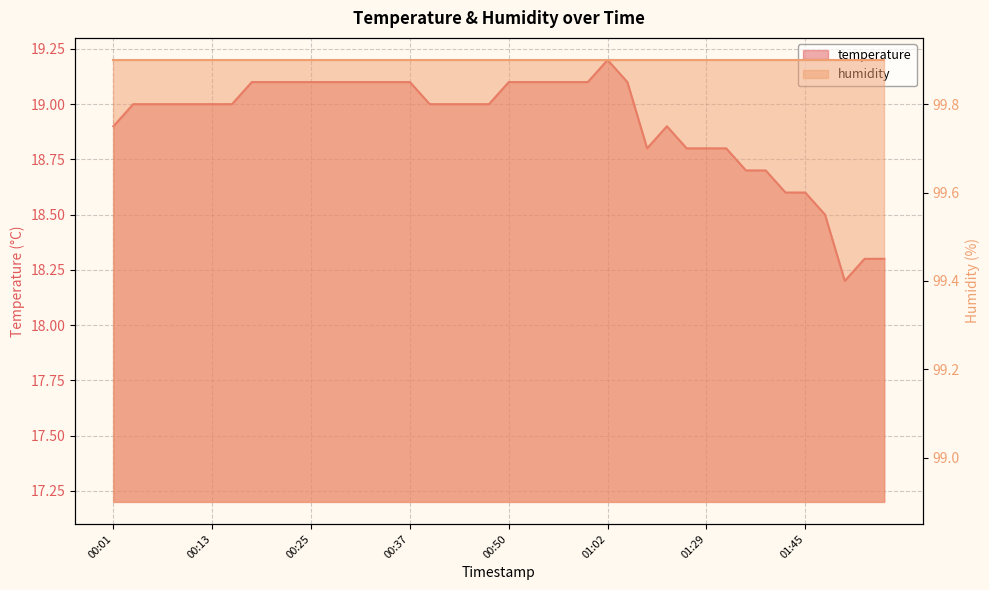

True or false: there are more than 2 points higher than both neighbors.

False